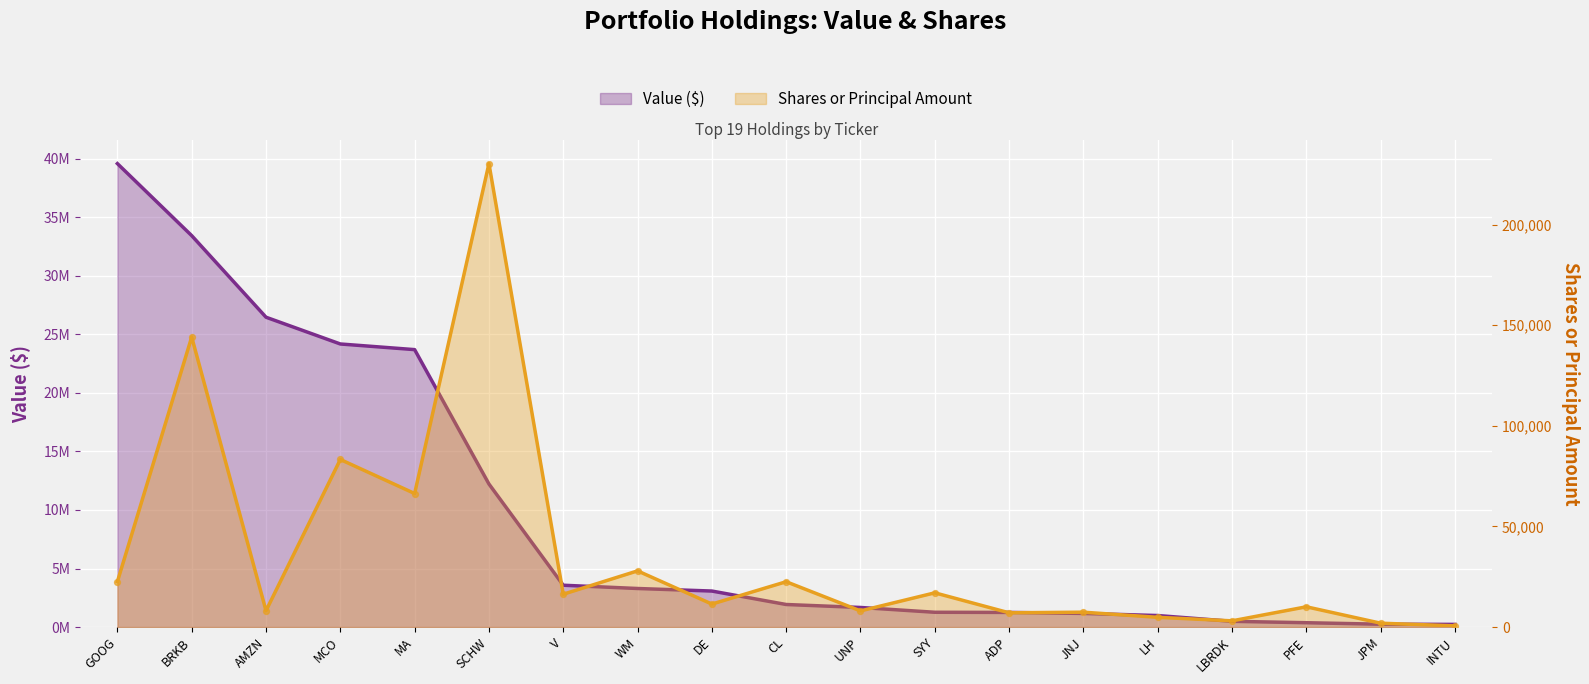

Which series reaches the minimum Y coordinate?

Shares or Principal Amount